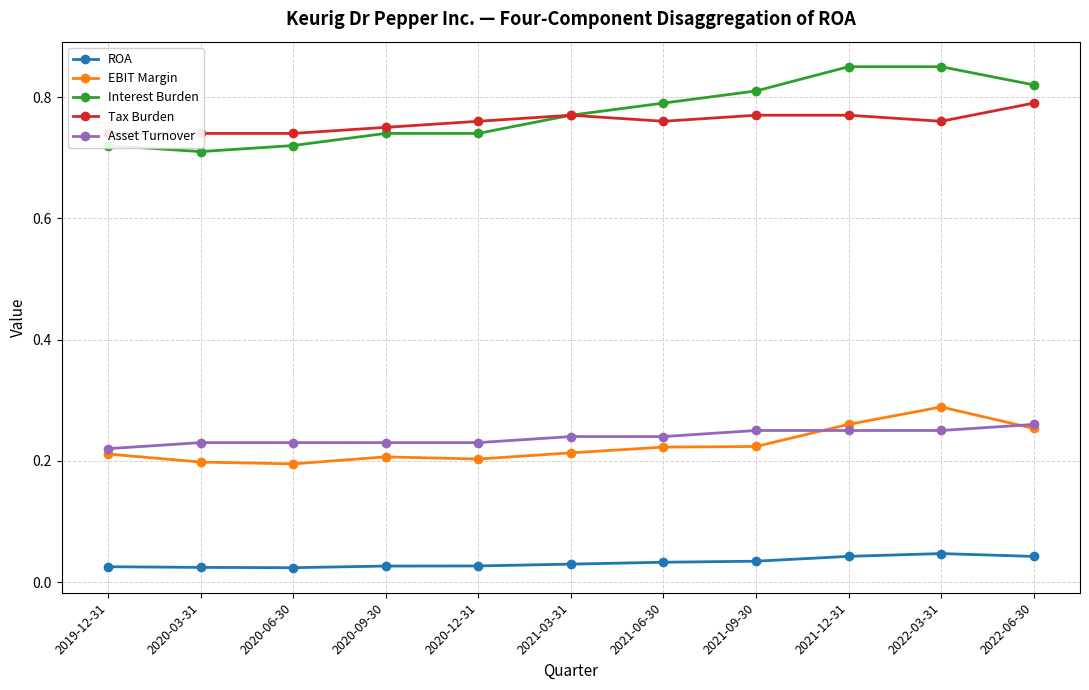

Which series changed the most between 2021-03-31 and 2022-06-30?

Interest Burden